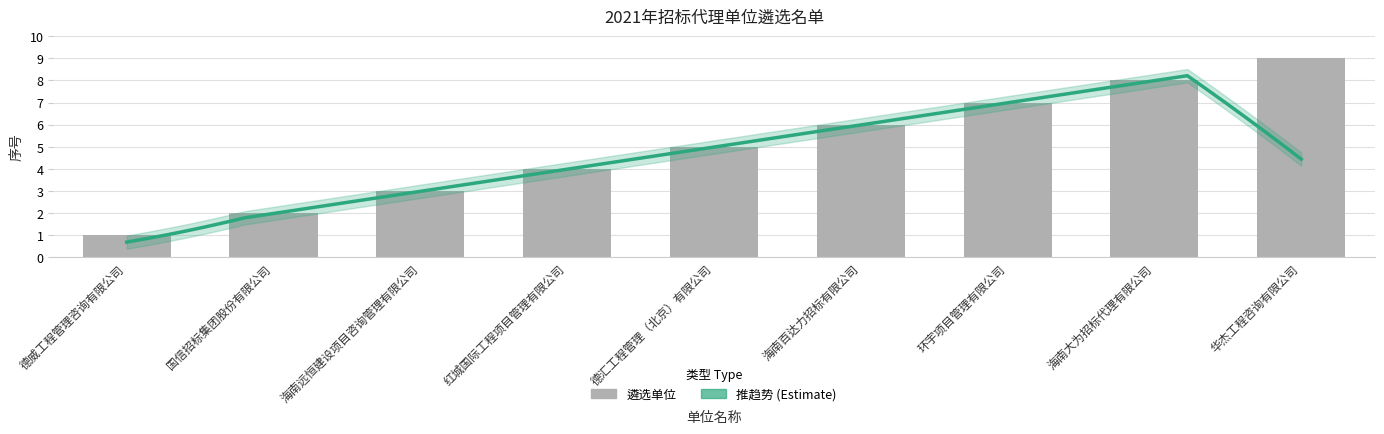

Rank the categories by value from lowest to highest.

德威工程管理咨询有限公司, 国信招标集团股份有限公司, 海南远恒建设项目咨询管理有限公司, 红城国际工程项目管理有限公司, 德汇工程管理（北京）有限公司, 海南百达力招标有限公司, 环宇项目管理有限公司, 海南大为招标代理有限公司, 华杰工程咨询有限公司